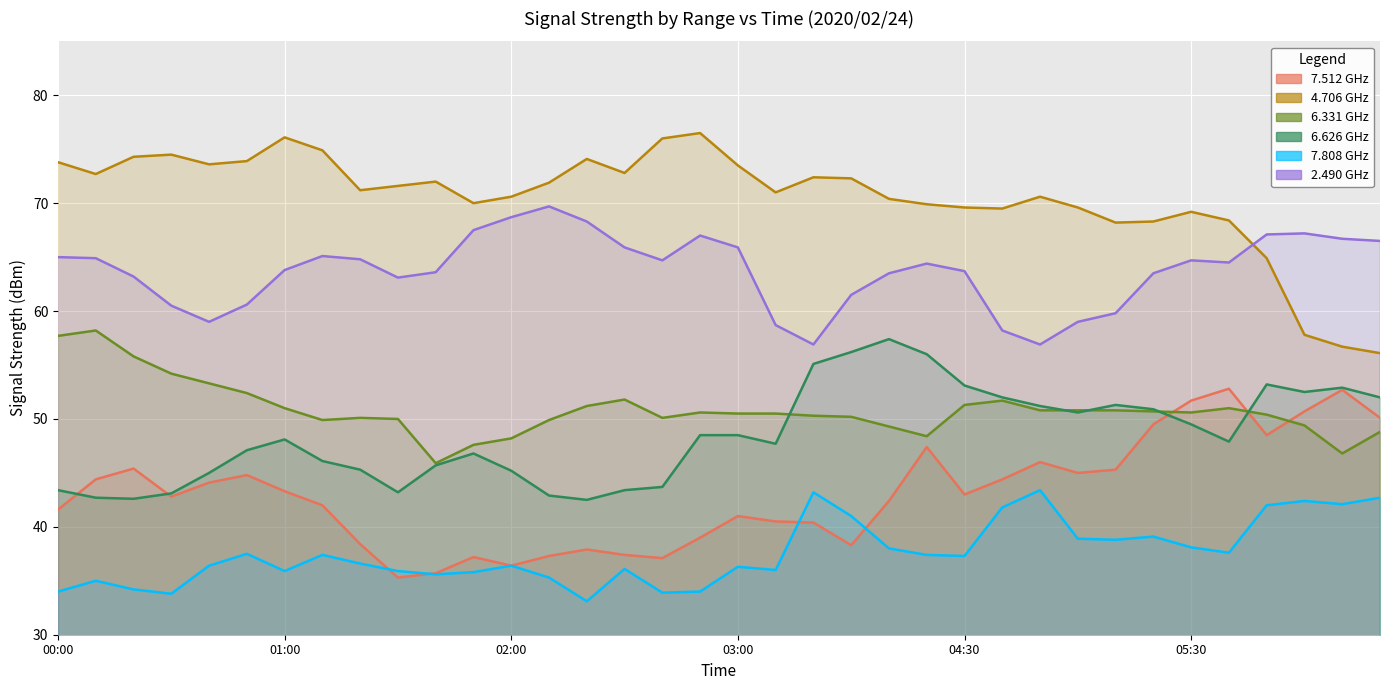

At which category does 4.706 reach its first local peak?

2020/02/24 00:30